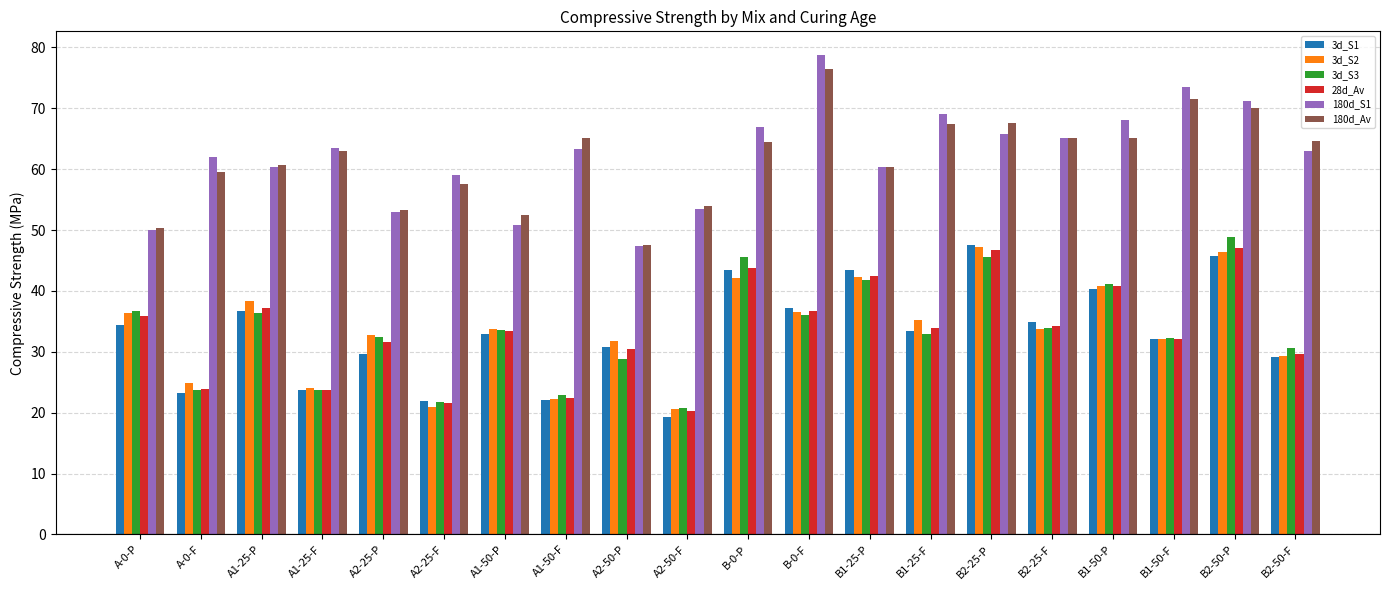

What is the difference between the highest and lowest values at A1-25-P?

24.2